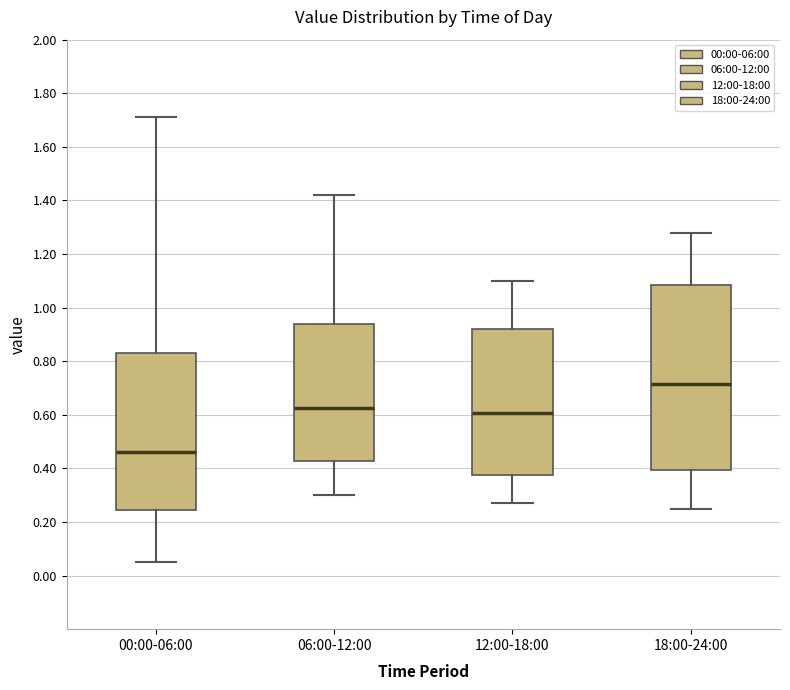

Which box has the highest median line?

18:00-24:00